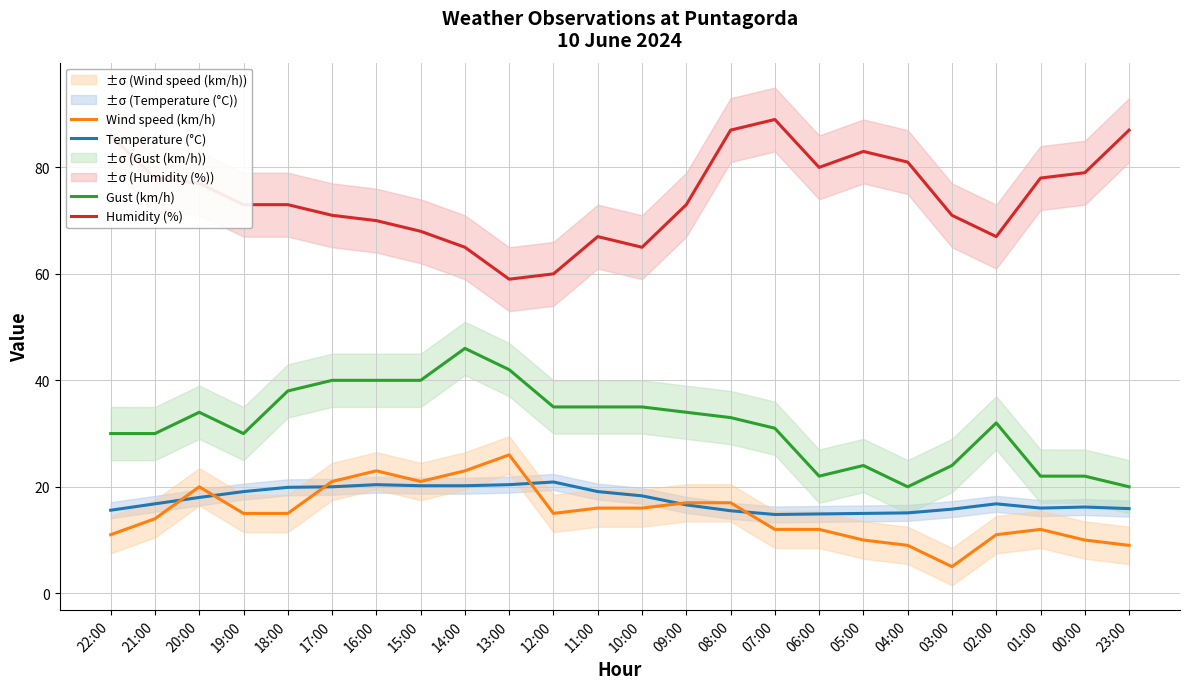

Rank the series by their maximum value, from highest to lowest.

Humidity (%), Gust (km/h), Wind speed (km/h), Temperature (°C)